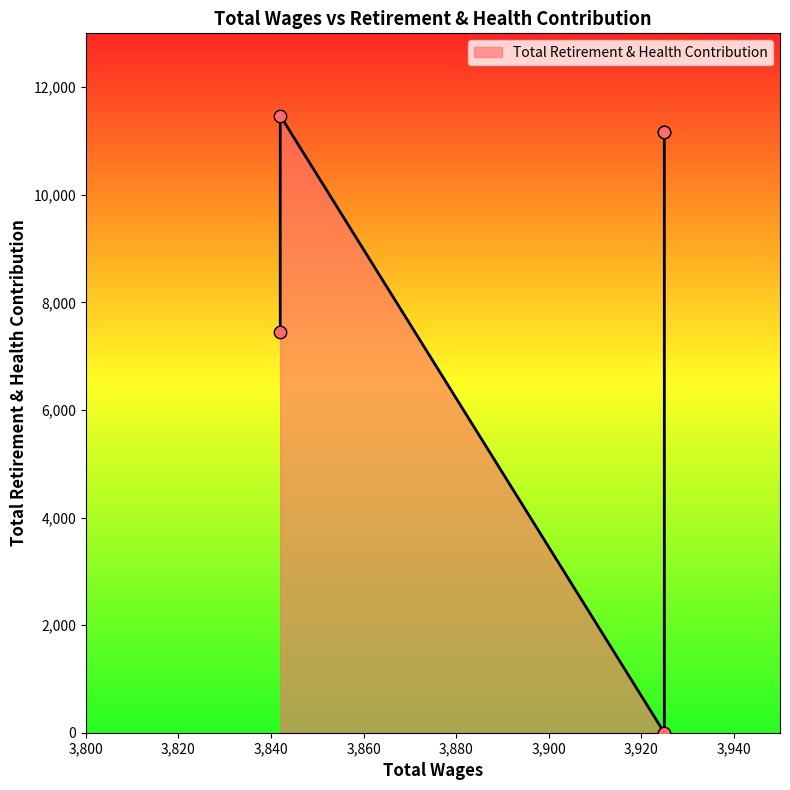

What is the change in value from 3925.0 to 3925.0?

-11160